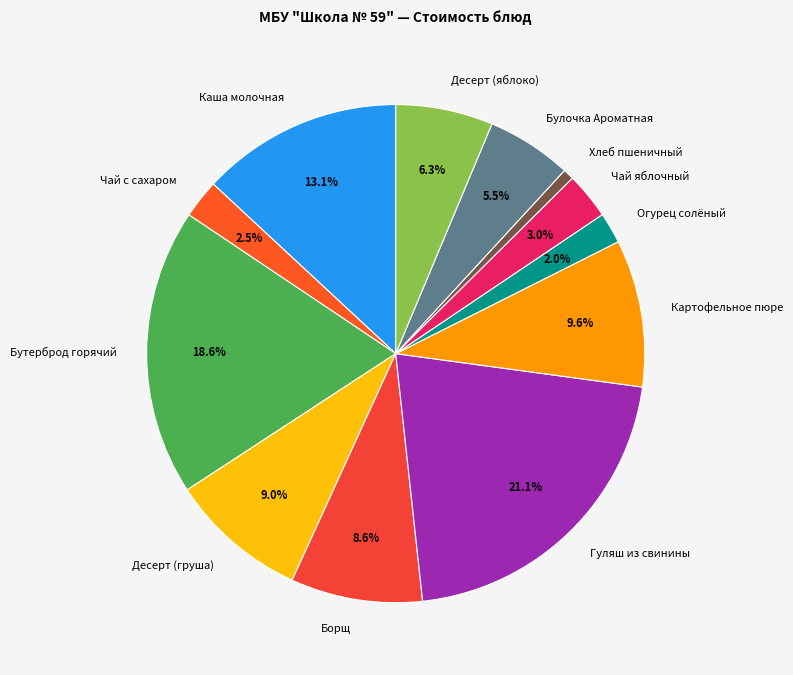

Is Борщ the majority of the pie?

No